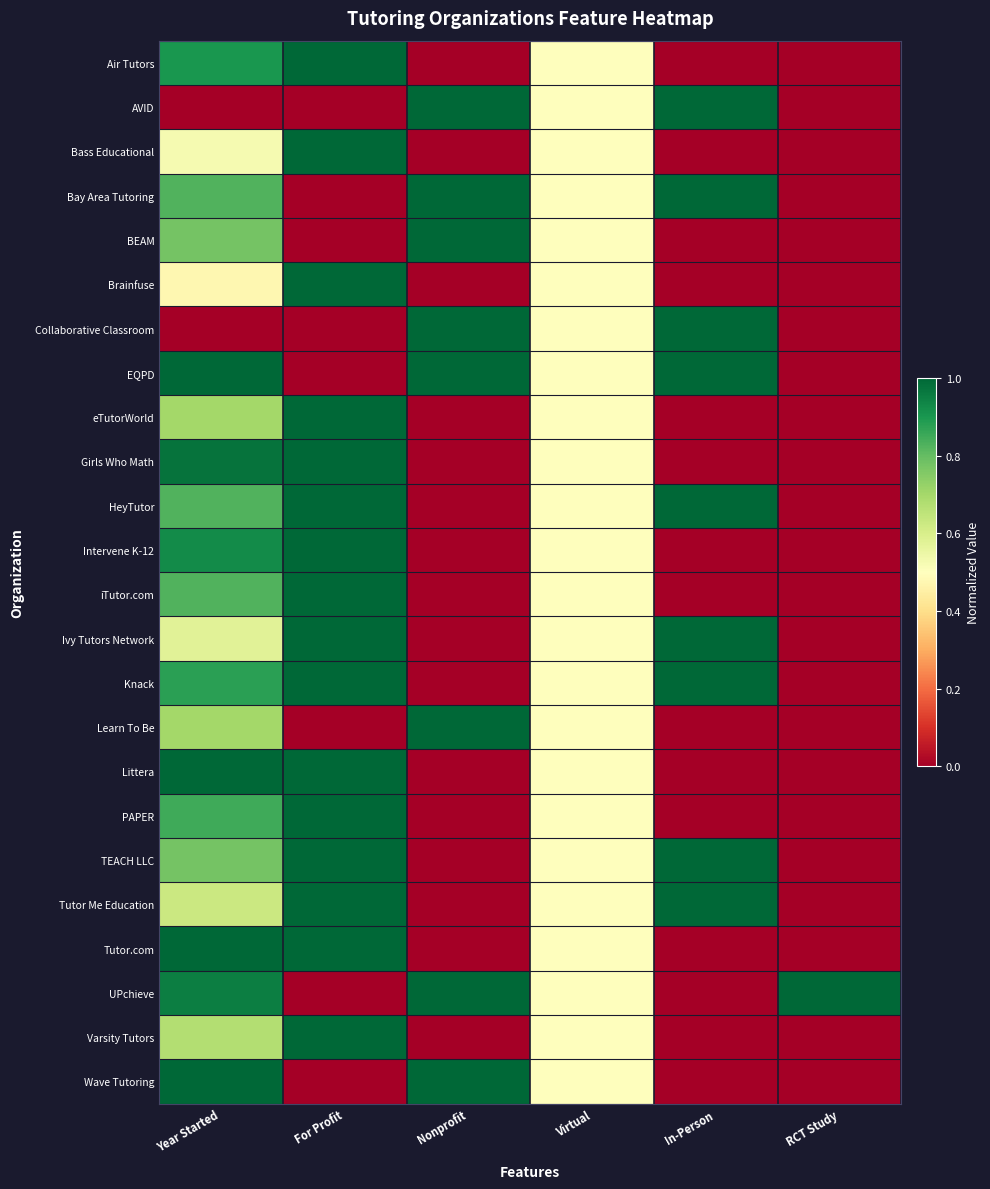

Reading right to left, extract all data points from this chart.

Air Tutors: RCT Study=0.0	In-Person=0.0	Virtual=0.5	Nonprofit=0.0	For Profit=1.0	Year Started=0.9
AVID: RCT Study=0.0	In-Person=1.0	Virtual=0.5	Nonprofit=1.0	For Profit=0.0	Year Started=0.0
Bass Educational: RCT Study=0.0	In-Person=0.0	Virtual=0.5	Nonprofit=0.0	For Profit=1.0	Year Started=0.5
Bay Area Tutoring: RCT Study=0.0	In-Person=1.0	Virtual=0.5	Nonprofit=1.0	For Profit=0.0	Year Started=0.8
BEAM: RCT Study=0.0	In-Person=0.0	Virtual=0.5	Nonprofit=1.0	For Profit=0.0	Year Started=0.8
Brainfuse: RCT Study=0.0	In-Person=0.0	Virtual=0.5	Nonprofit=0.0	For Profit=1.0	Year Started=0.5
Collaborative Classroom: RCT Study=0.0	In-Person=1.0	Virtual=0.5	Nonprofit=1.0	For Profit=0.0	Year Started=0.0
EQPD: RCT Study=0.0	In-Person=1.0	Virtual=0.5	Nonprofit=1.0	For Profit=0.0	Year Started=1.0
eTutorWorld: RCT Study=0.0	In-Person=0.0	Virtual=0.5	Nonprofit=0.0	For Profit=1.0	Year Started=0.7
Girls Who Math: RCT Study=0.0	In-Person=0.0	Virtual=0.5	Nonprofit=0.0	For Profit=1.0	Year Started=1.0
HeyTutor: RCT Study=0.0	In-Person=1.0	Virtual=0.5	Nonprofit=0.0	For Profit=1.0	Year Started=0.8
Intervene K-12: RCT Study=0.0	In-Person=0.0	Virtual=0.5	Nonprofit=0.0	For Profit=1.0	Year Started=0.9
iTutor.com: RCT Study=0.0	In-Person=0.0	Virtual=0.5	Nonprofit=0.0	For Profit=1.0	Year Started=0.8
Ivy Tutors Network: RCT Study=0.0	In-Person=1.0	Virtual=0.5	Nonprofit=0.0	For Profit=1.0	Year Started=0.6
Knack: RCT Study=0.0	In-Person=1.0	Virtual=0.5	Nonprofit=0.0	For Profit=1.0	Year Started=0.9
Learn To Be: RCT Study=0.0	In-Person=0.0	Virtual=0.5	Nonprofit=1.0	For Profit=0.0	Year Started=0.7
Littera: RCT Study=0.0	In-Person=0.0	Virtual=0.5	Nonprofit=0.0	For Profit=1.0	Year Started=1.0
PAPER: RCT Study=0.0	In-Person=0.0	Virtual=0.5	Nonprofit=0.0	For Profit=1.0	Year Started=0.8
TEACH LLC: RCT Study=0.0	In-Person=1.0	Virtual=0.5	Nonprofit=0.0	For Profit=1.0	Year Started=0.8
Tutor Me Education: RCT Study=0.0	In-Person=1.0	Virtual=0.5	Nonprofit=0.0	For Profit=1.0	Year Started=0.6
Tutor.com: RCT Study=0.0	In-Person=0.0	Virtual=0.5	Nonprofit=0.0	For Profit=1.0	Year Started=1.0
UPchieve: RCT Study=1.0	In-Person=0.0	Virtual=0.5	Nonprofit=1.0	For Profit=0.0	Year Started=0.9
Varsity Tutors: RCT Study=0.0	In-Person=0.0	Virtual=0.5	Nonprofit=0.0	For Profit=1.0	Year Started=0.7
Wave Tutoring: RCT Study=0.0	In-Person=0.0	Virtual=0.5	Nonprofit=1.0	For Profit=0.0	Year Started=1.0